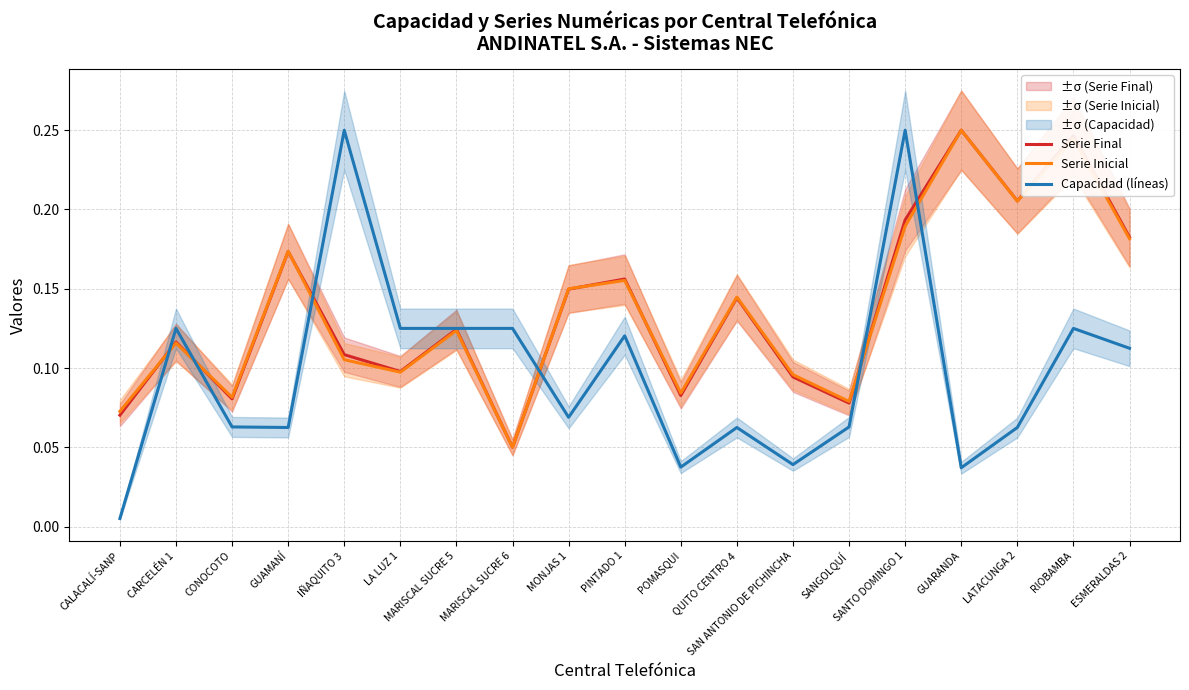

What value does the Serie Inicial series have at ESMERALDAS 2?

0.2